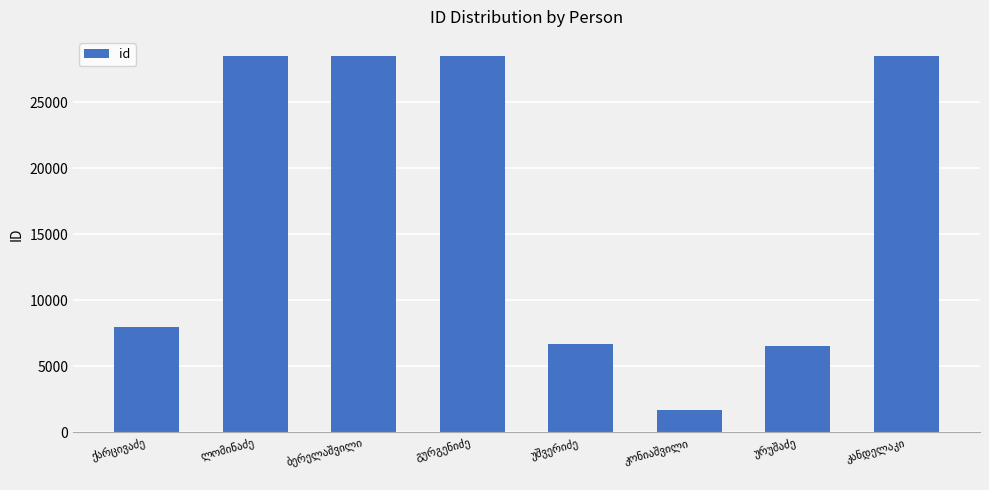

Count the number of categories in the chart.

8